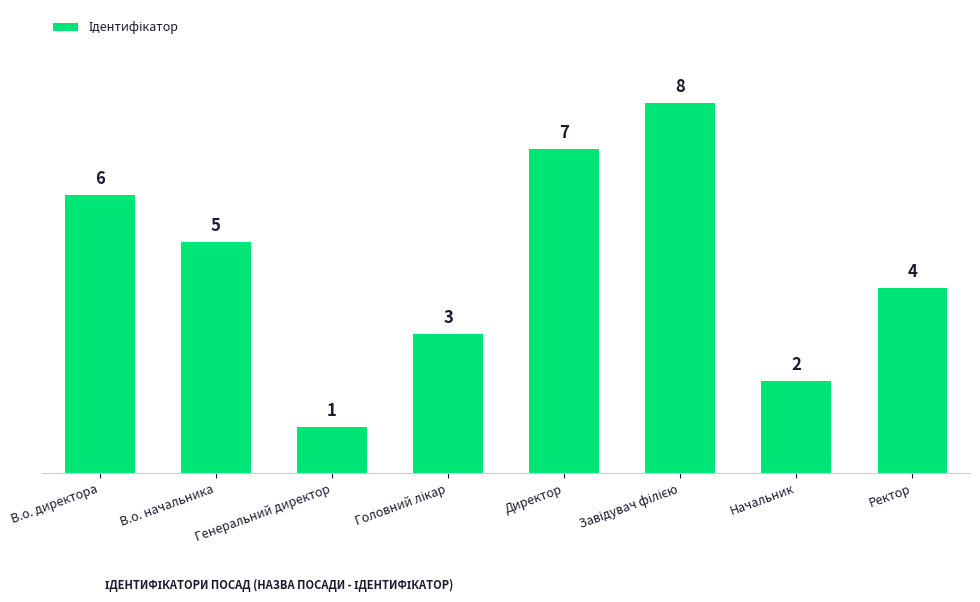

Is it true that the value at В.о. директора is 10?

False